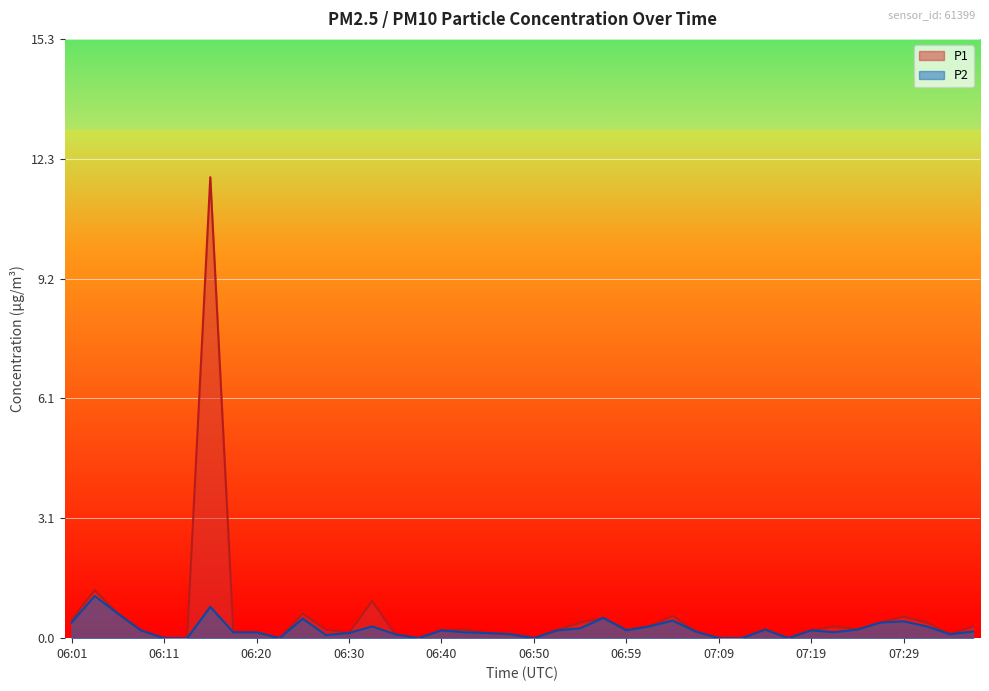

At which category does P1 reach its first local peak?

06:03